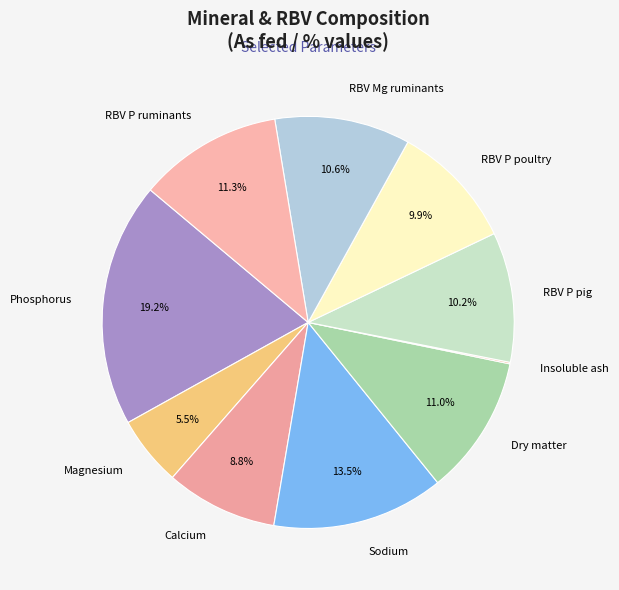

What is the ratio of the value at RBV P ruminants to the value at Magnesium?

2.1